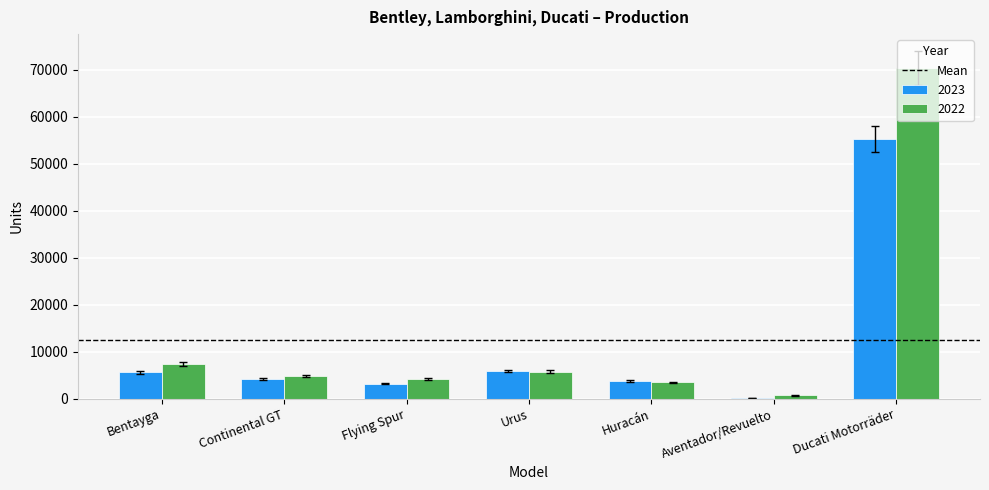

Is the value of 2023 at Huracán greater than the value of 2022 at Urus?

No